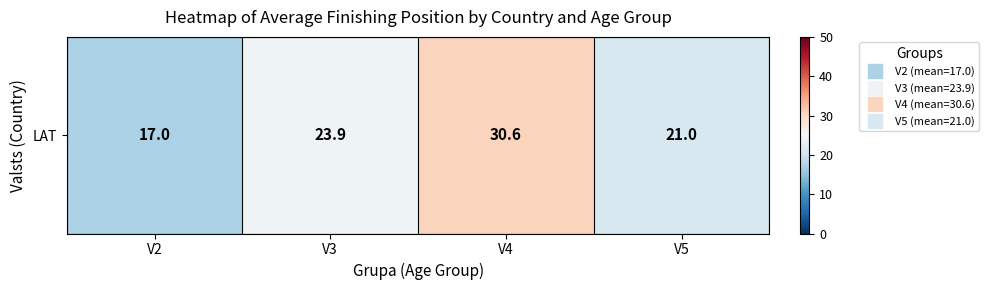

Reading left to right, what are all the values shown in this chart?

17.0	23.9	30.6	21.0